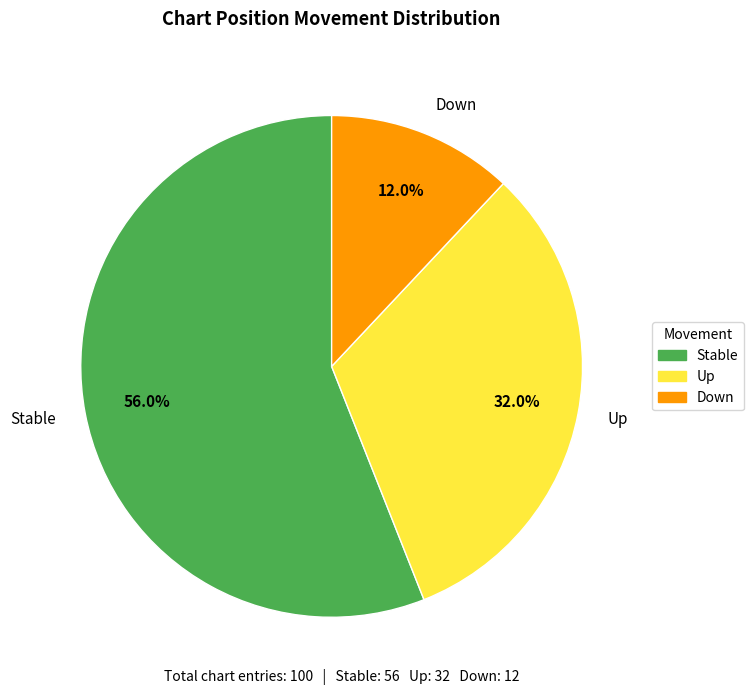

Between Down and Up, which is larger?

Up